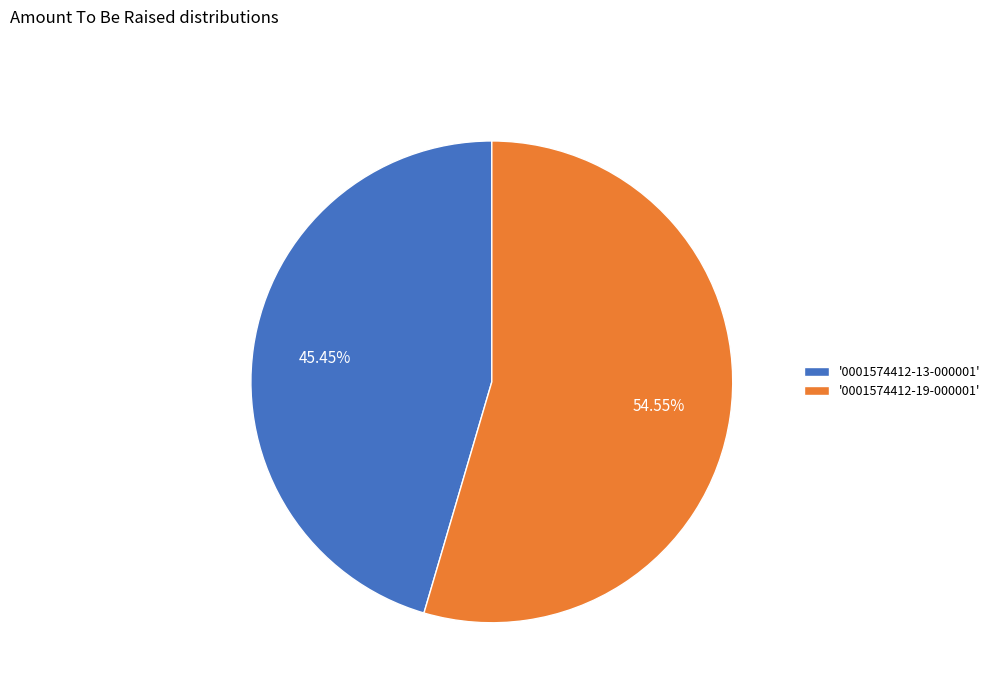

Which slice represents more than half of the pie?

'0001574412-19-000001'